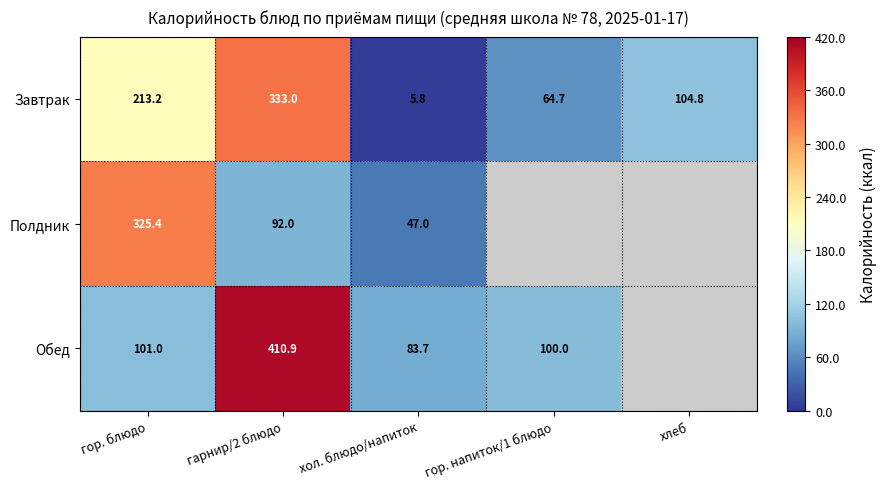

What is the spread (max minus min) of values at гор. блюдо?

224.4